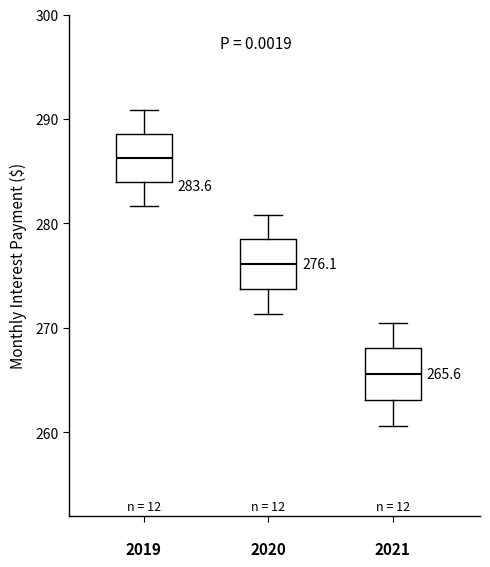

Which box has the lowest median line?

2021